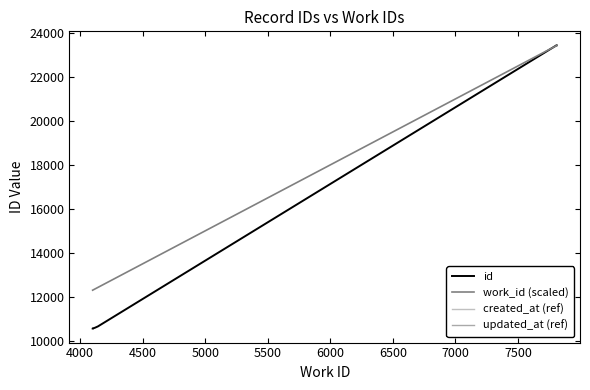

True or false: work_id (scaled) has more than 2 interior local peaks.

False